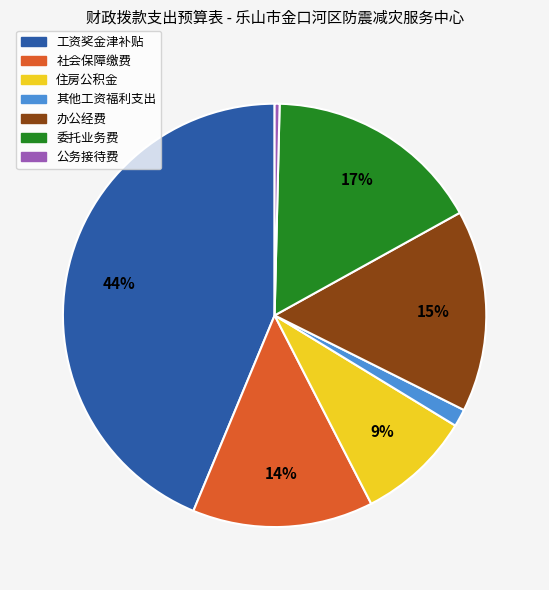

Is there any slice that represents more than half of the pie?

No